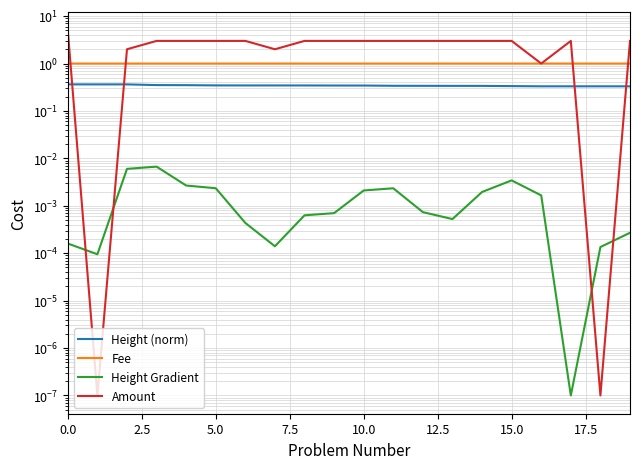

Is this an area chart (filled region under the line)?

No